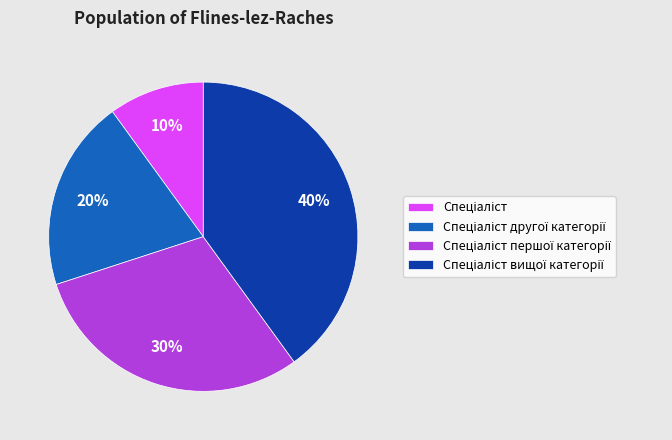

To the nearest percent, what is the difference between the largest and smallest slice percentages?

30%